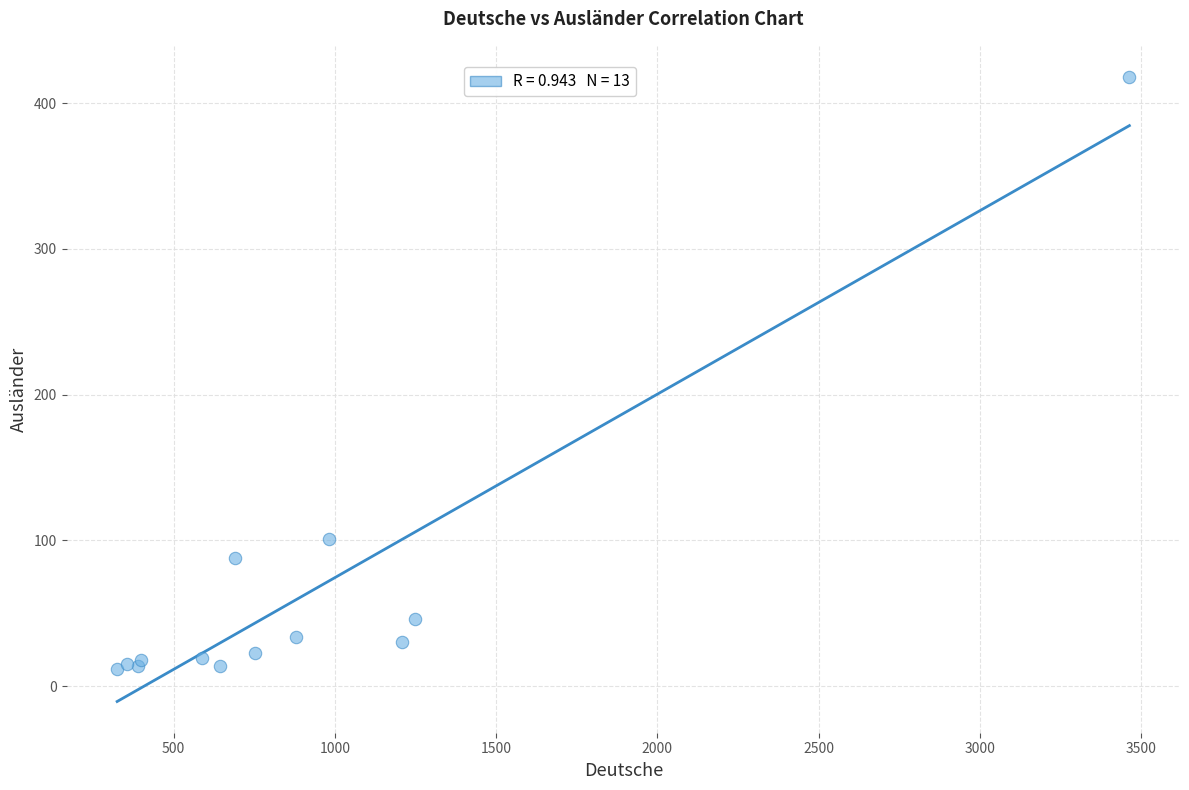

What Y value in the scatter plot is closest to 215?

101